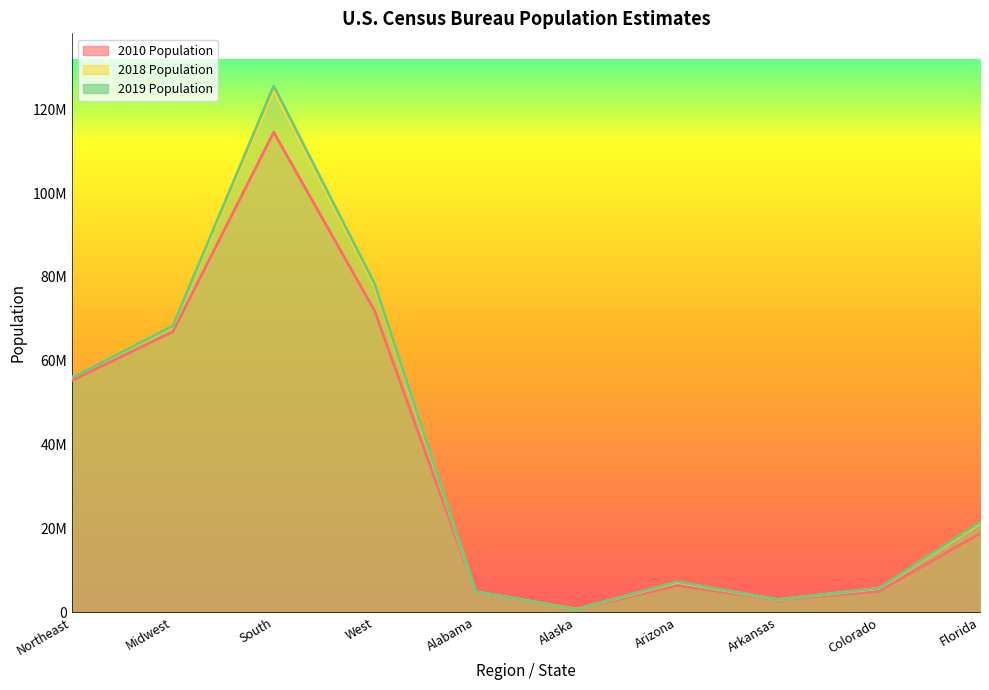

Reading left to right, transcribe all the data shown in this chart.

2010 Population: Northeast=55317240	Midwest=66927001	South=114555744	West=71945553	Alabama=4779736	Alaska=710231	Arizona=6392017	Arkansas=2915918	Colorado=5029196	Florida=18801310
2018 Population: Northeast=56046620	Midwest=68236628	South=124569433	West=77834820	Alabama=4887681	Alaska=735139	Arizona=7158024	Arkansas=3009733	Colorado=5691287	Florida=21244317
2019 Population: Northeast=55982803	Midwest=68329004	South=125580448	West=78347268	Alabama=4903185	Alaska=731545	Arizona=7278717	Arkansas=3017804	Colorado=5758736	Florida=21477737